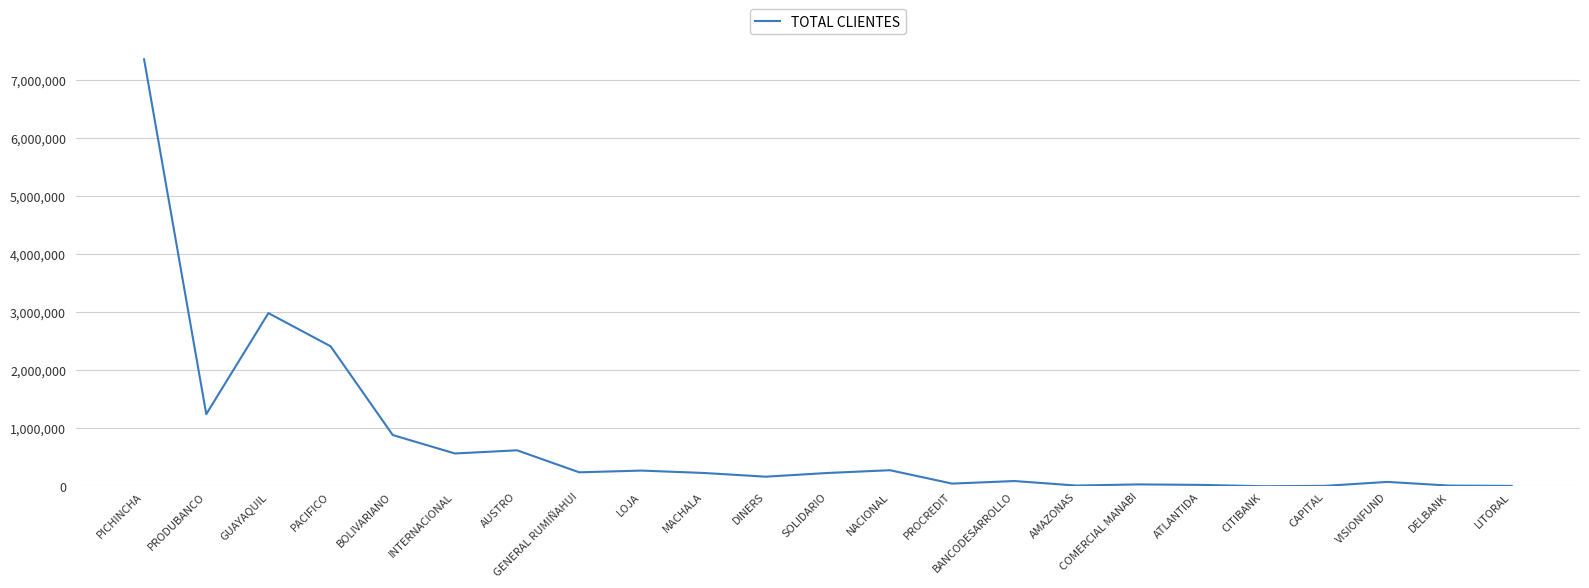

What is the greatest value displayed?

7358324